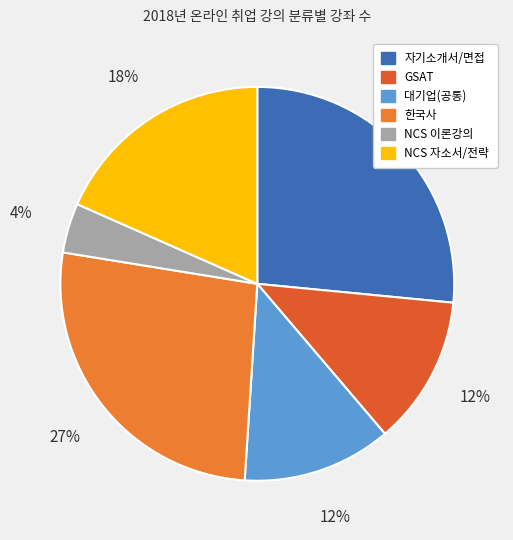

Approximately how many times larger is the value at NCS 이론강의 compared to 자기소개서/면접?

0.2